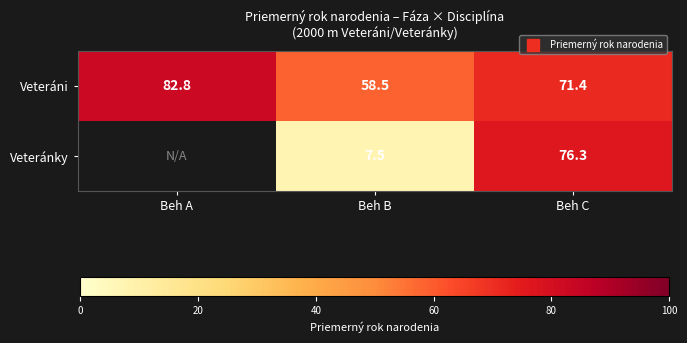

Is it true that Veteráni equals 82.8 at Beh A?

True